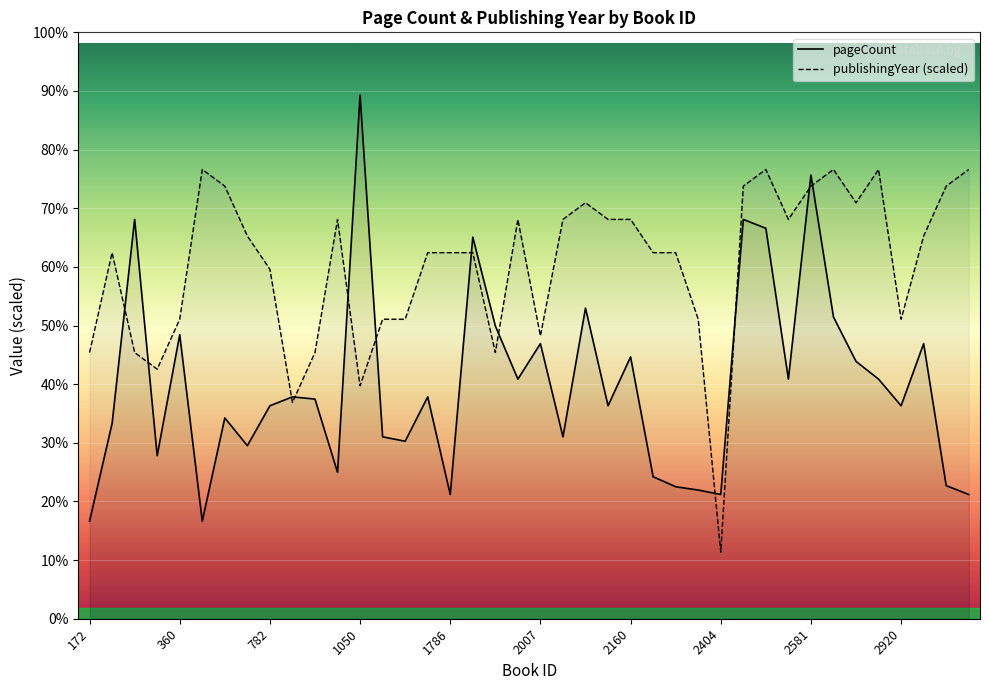

What is the sum of the pageCount values at 2583 and 2614?

1008